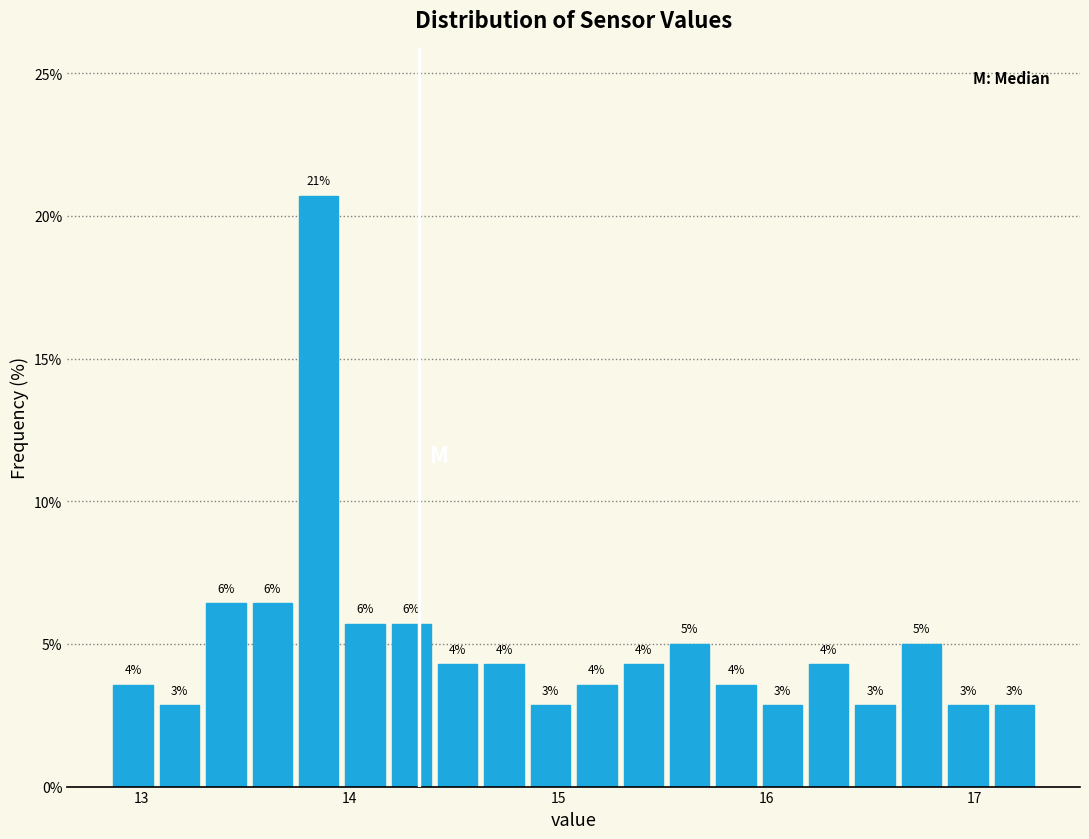

Read against the x-axis, roughly where is the centre of the tallest bar?

13.9